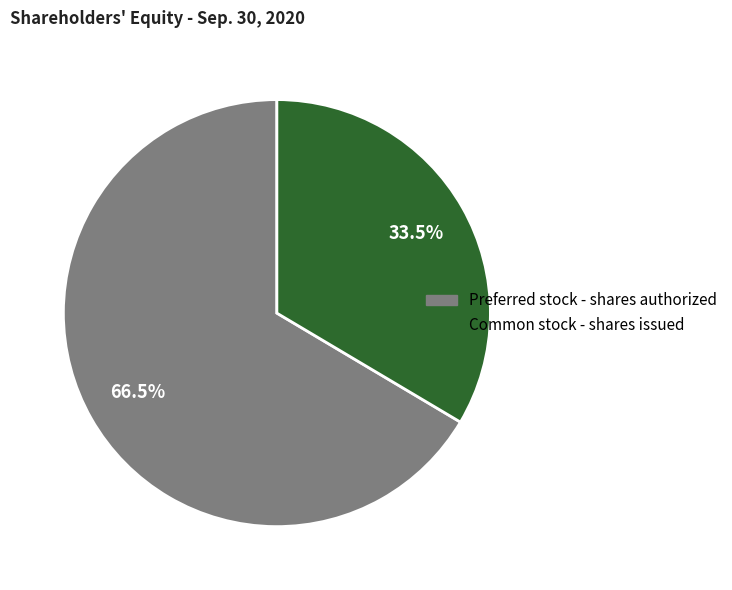

Does any single category account for the majority?

Yes